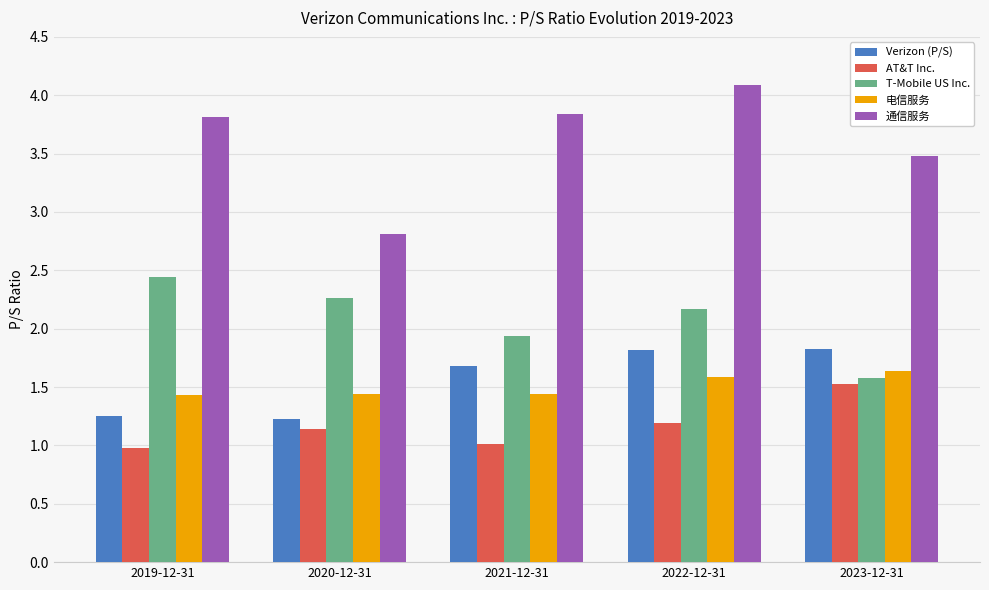

What is the label of the 2nd bar from the left?

2020-12-31